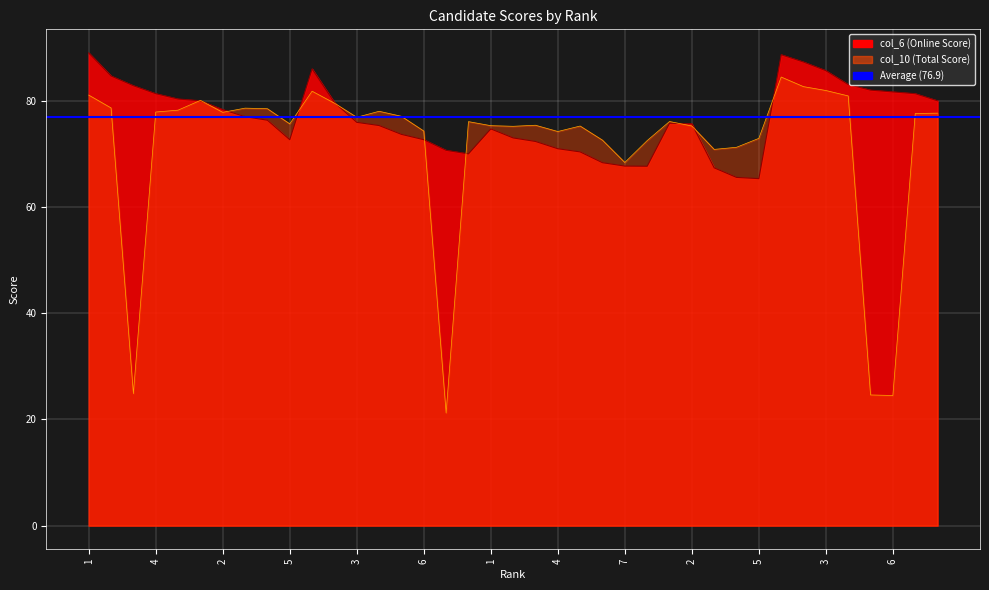

At which label is col_6 (Online Score) closest to 77?

3